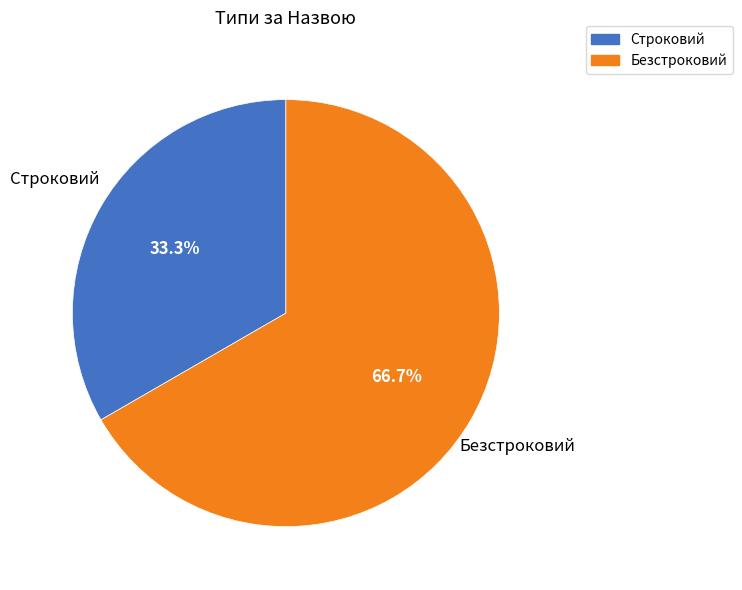

To the nearest percent, what is the average slice percentage?

50%